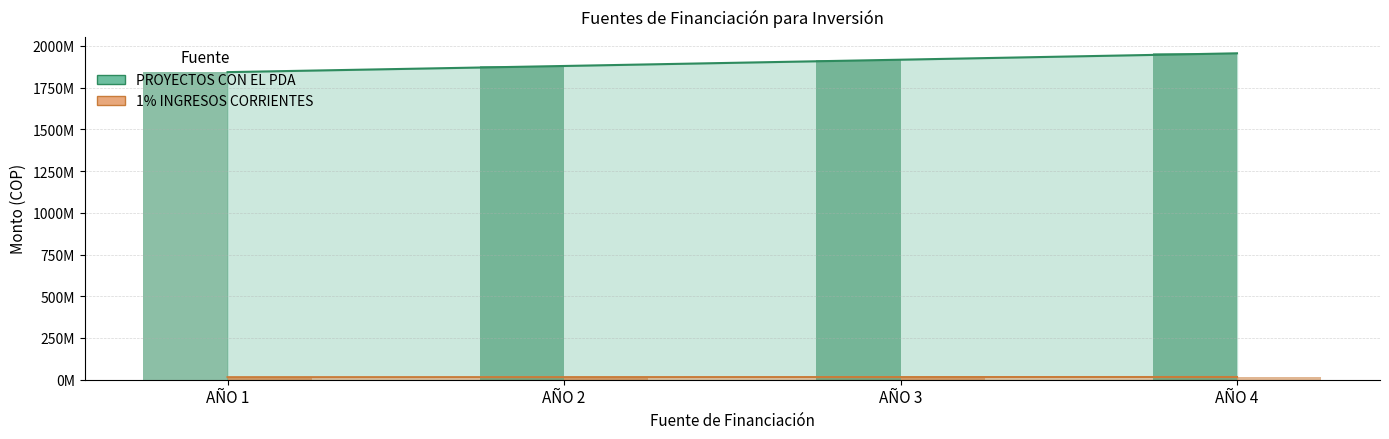

Which series has the largest total across all categories?

PROYECTOS CON EL PDA